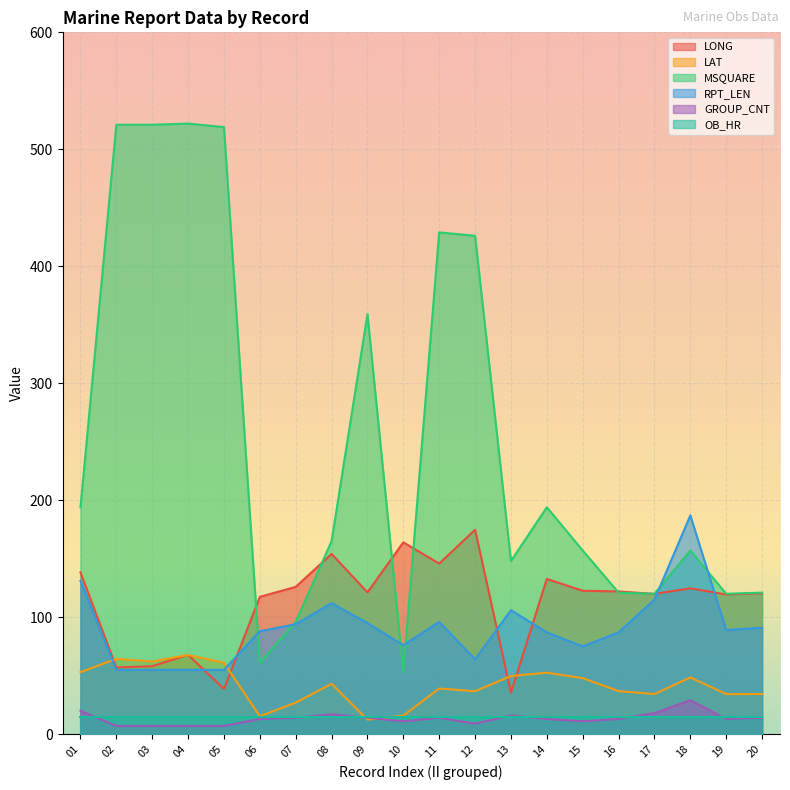

Which series has the widest spread of values?

MSQUARE